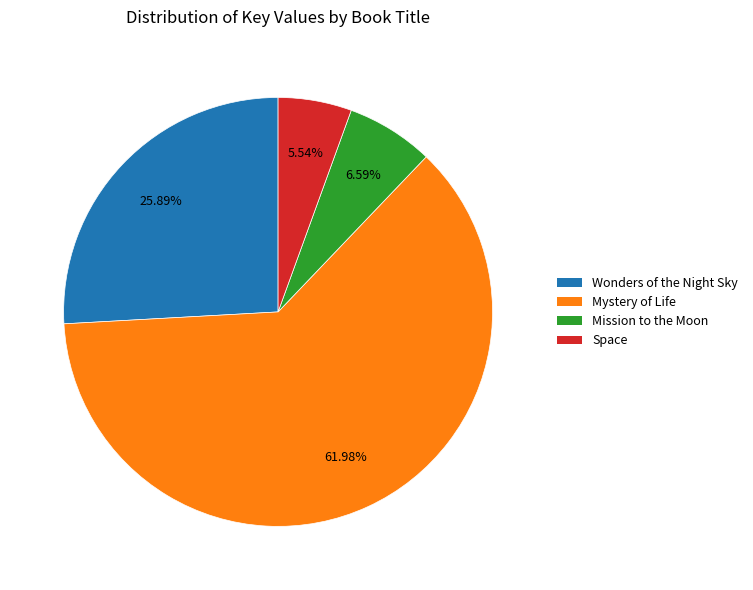

How many segments does this pie chart have?

4